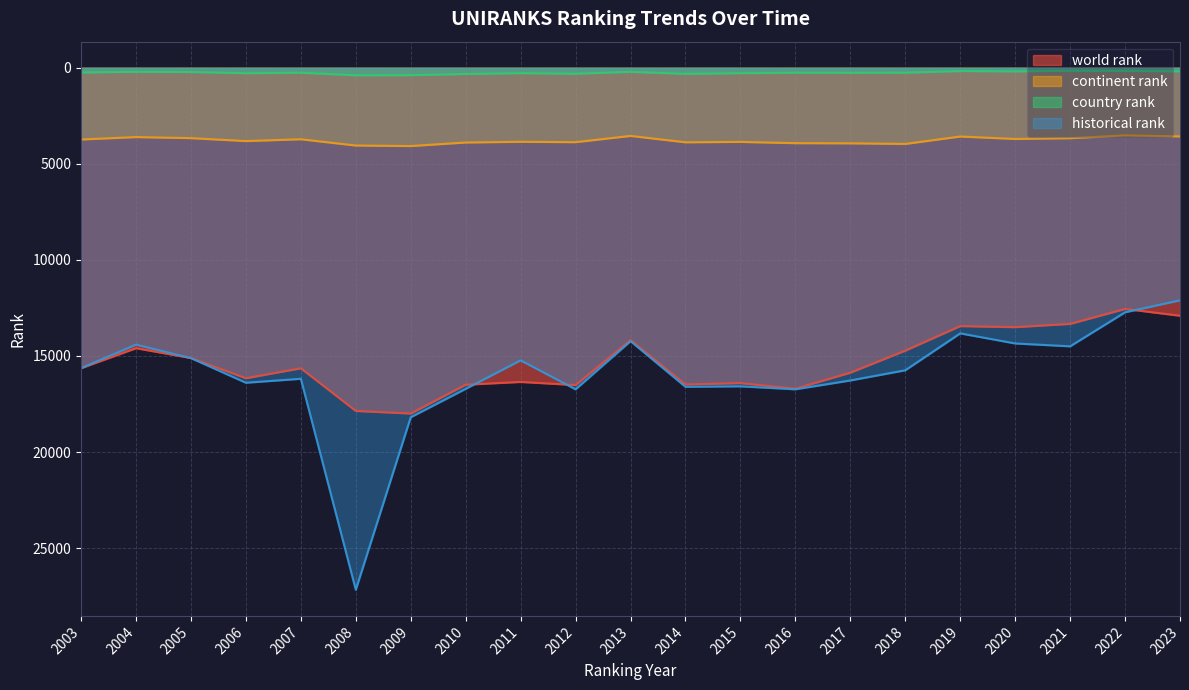

True or false: country rank and world rank cross at least once.

False